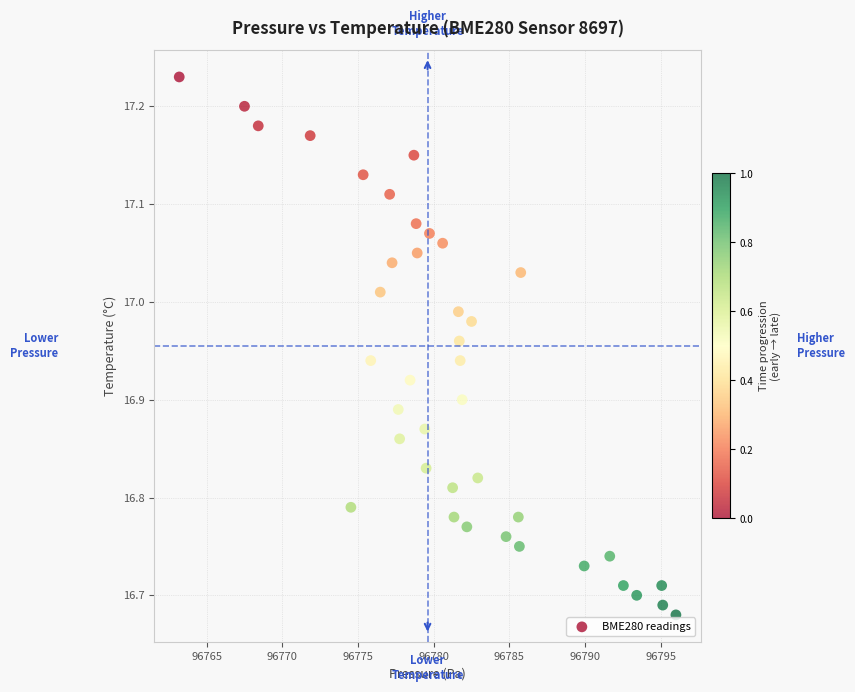

What is the range of X values (max minus min)?

32.8